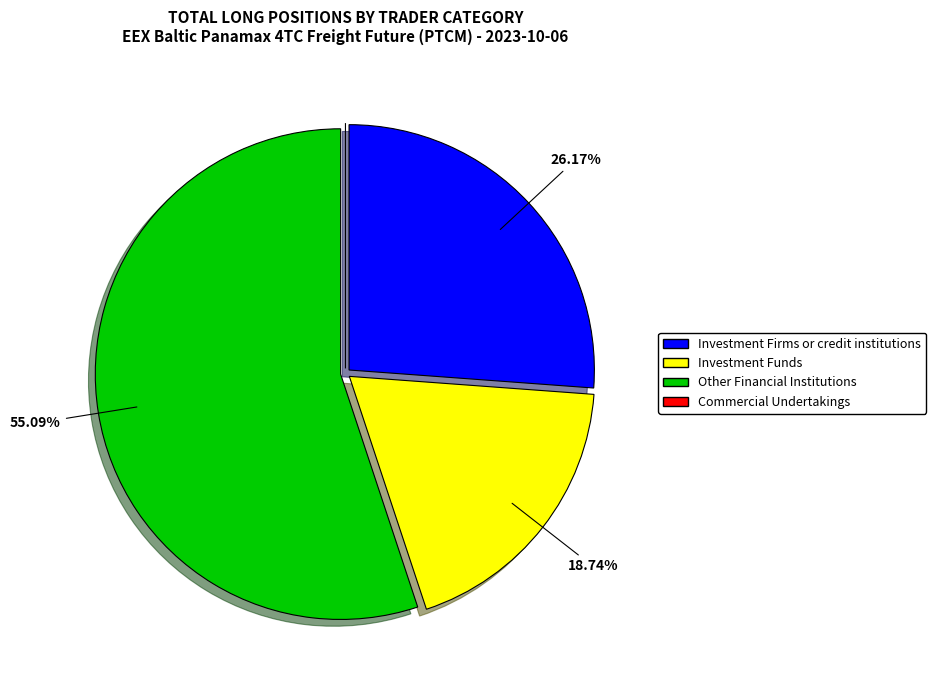

Is there any slice that represents more than half of the pie?

Yes